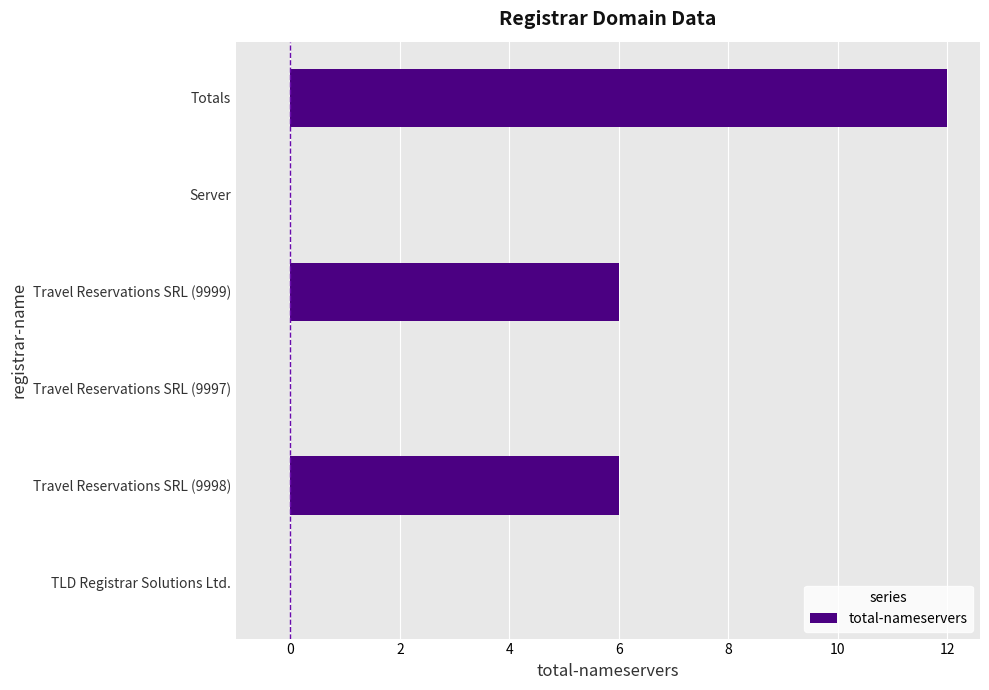

What is the approximate value at Travel Reservations SRL (9999)?

6